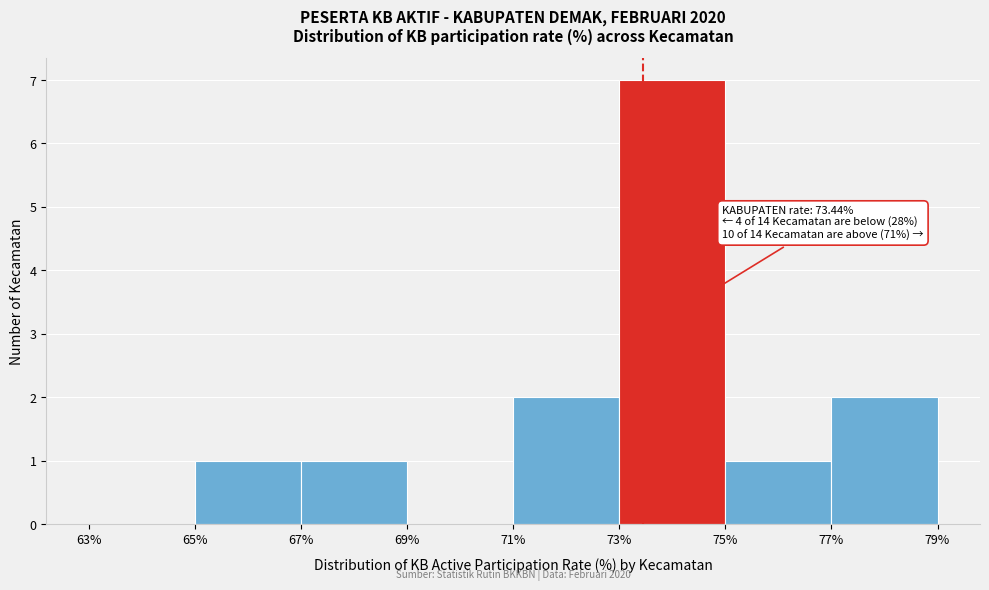

Which range on the x-axis has the tallest bar?

73% to 75%